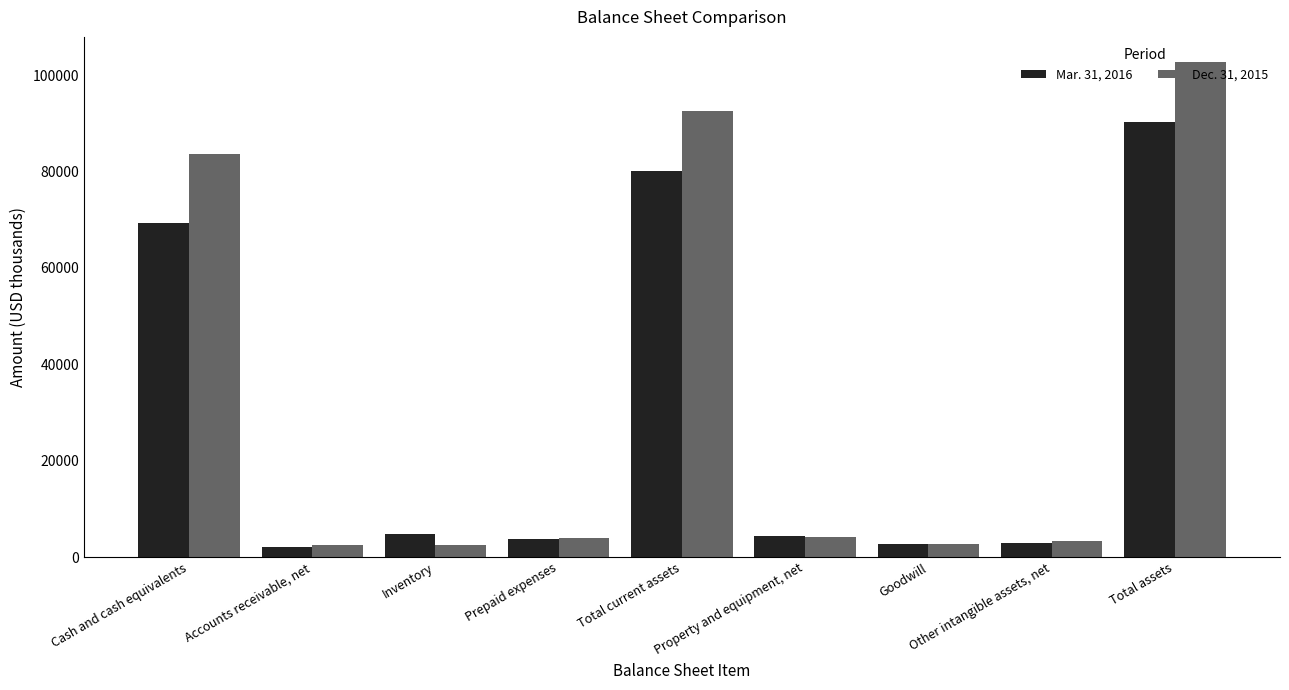

At how many categories does at least one series exceed 56356?

3